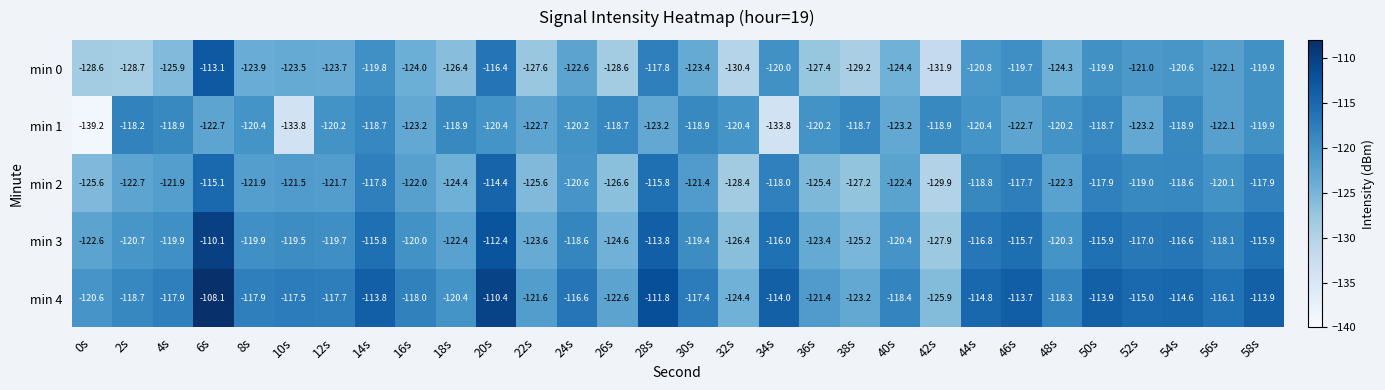

What is the sum of the min 0 values at 6s and 20s?

-229.5